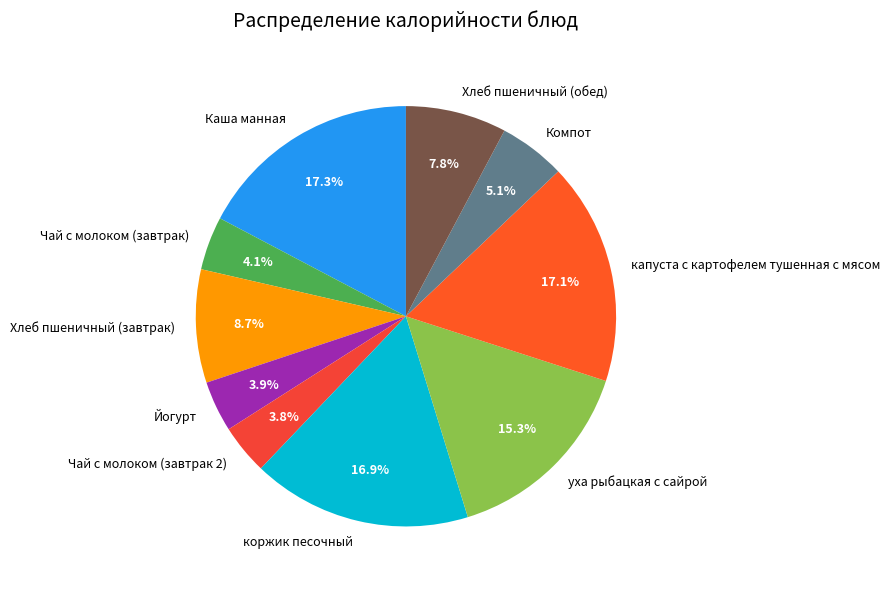

Combined, do капуста с картофелем тушенная с мясом and Хлеб пшеничный (завтрак) account for over 50%?

No